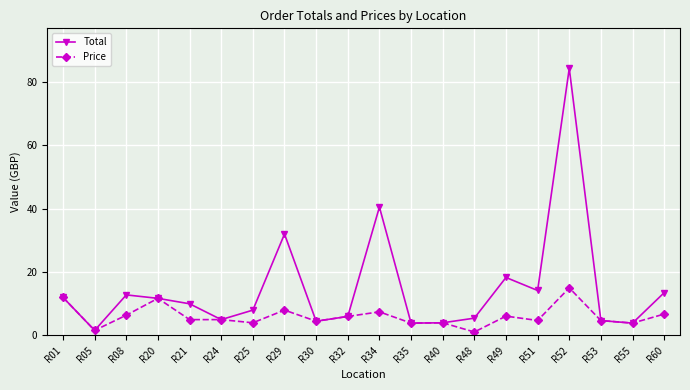

At how many categories does at least one series exceed 59?

1